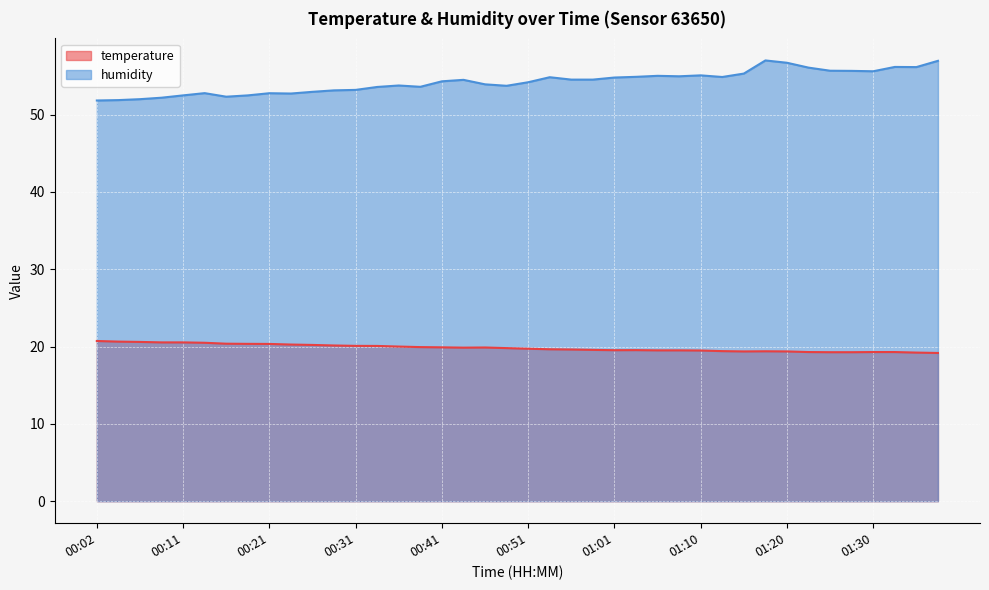

In humidity, how many points are lower than both neighbors (excluding endpoints)?

8